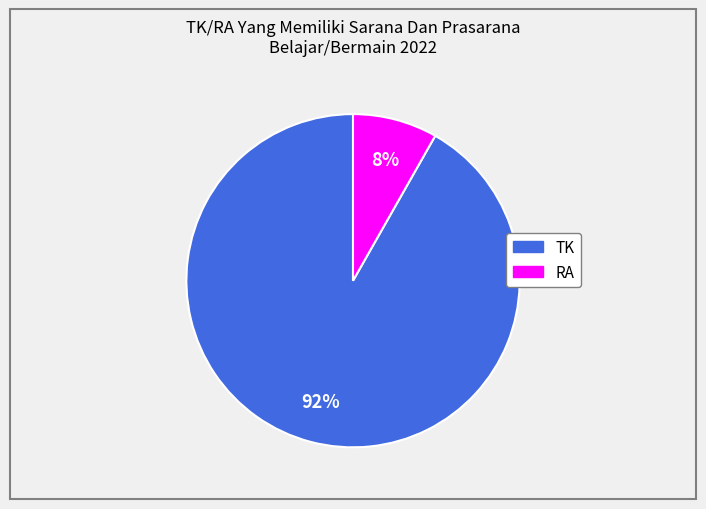

Which has a higher value, RA or TK?

TK